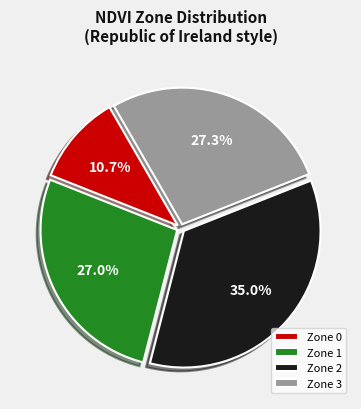

Is there a majority slice in this chart?

No